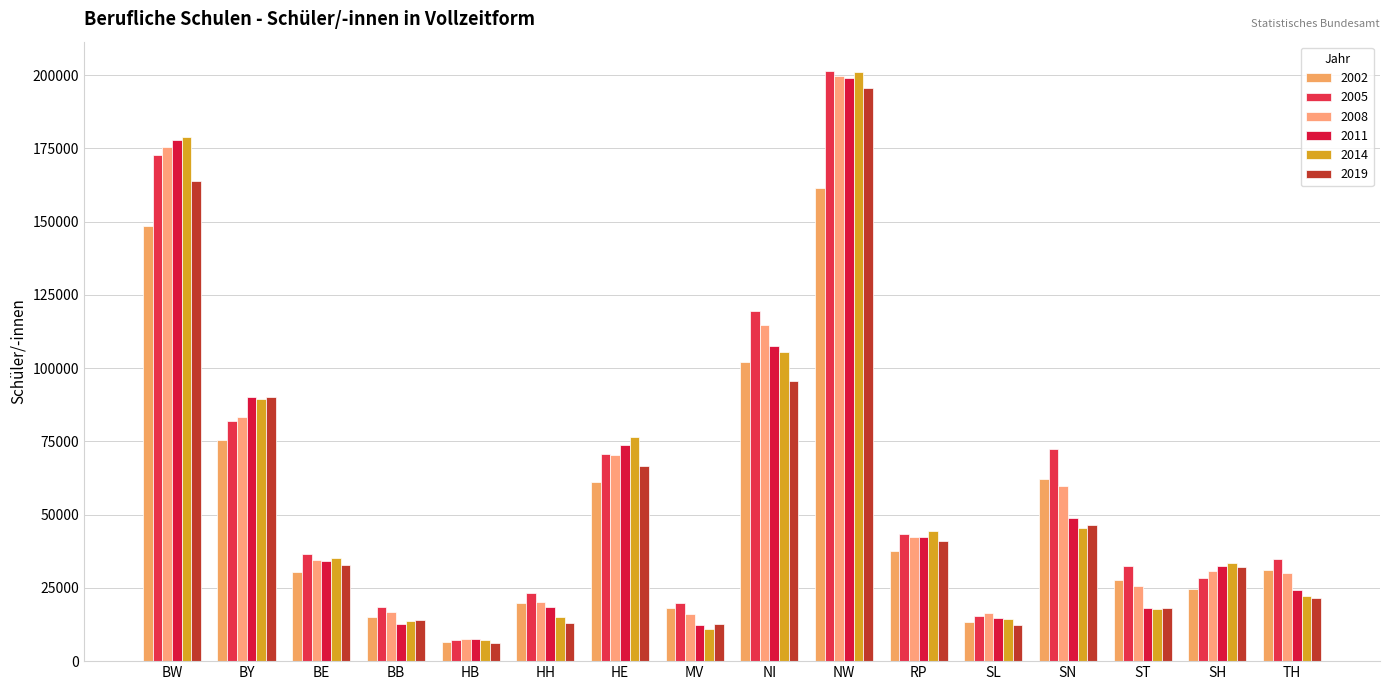

Is the value of 2011 at BW greater than the value of 2005 at MV?

Yes